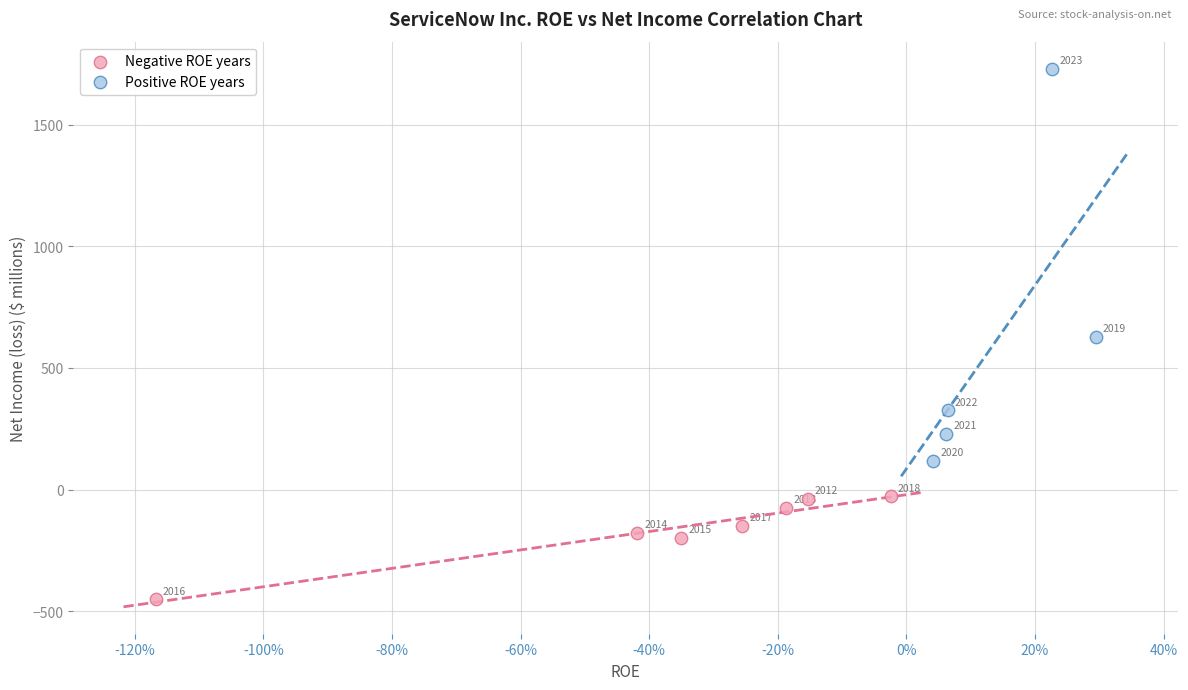

Which series reaches the maximum Y coordinate?

Positive ROE years